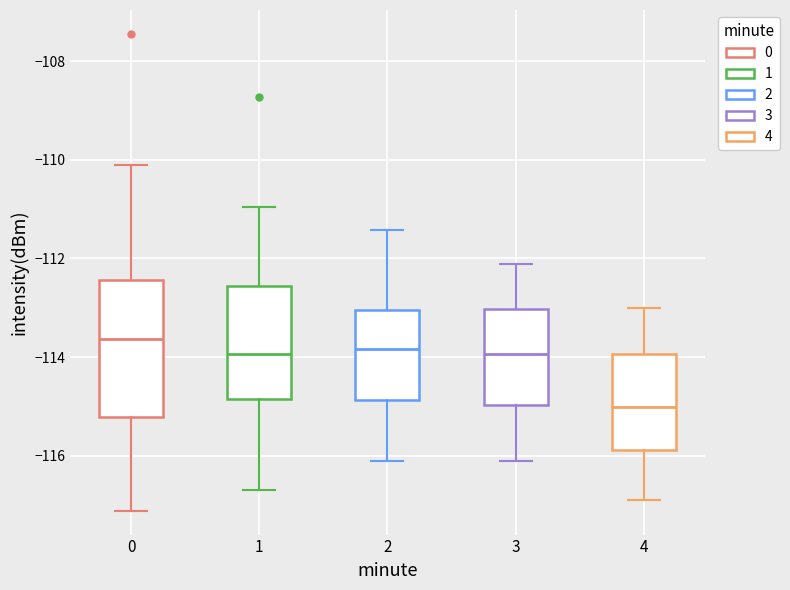

Where is the lower edge of the box at x = 3 on the y-axis? The values are not printed on the chart, so give them approximately, as read against the axis.

-115.0